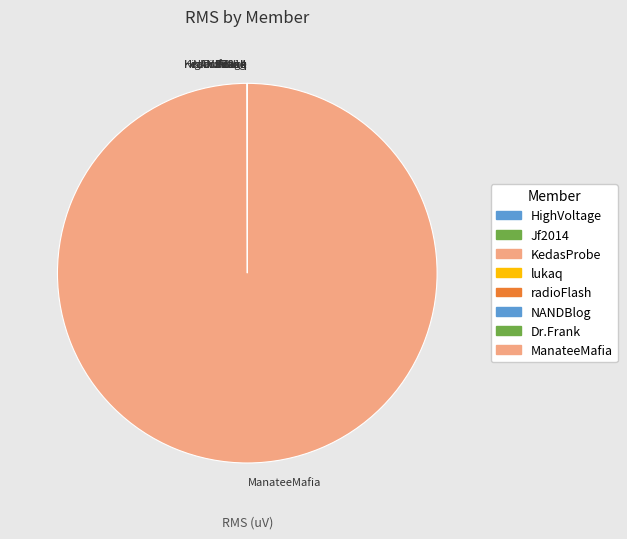

Is there any slice that represents more than half of the pie?

Yes